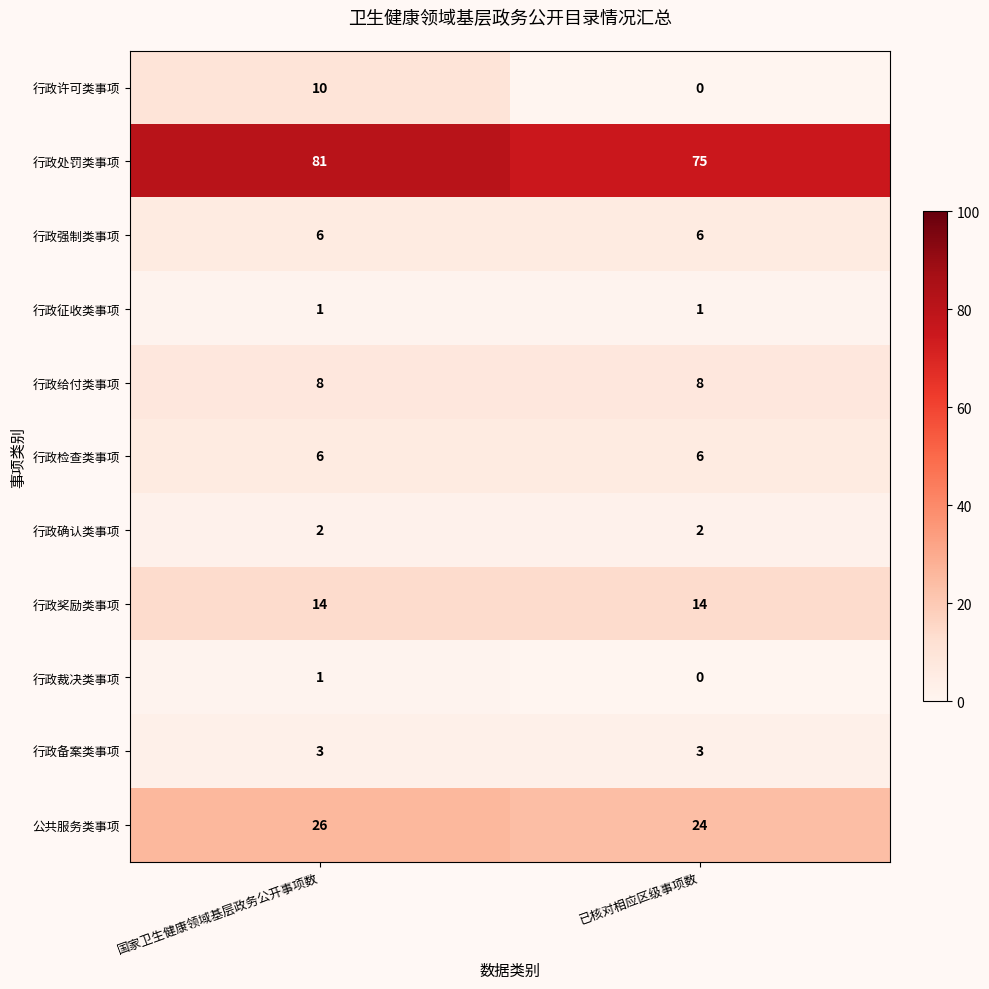

Between 国家卫生健康领域基层政务公开事项数 and 已核对相应区级事项数, which series saw the biggest shift?

行政许可类事项